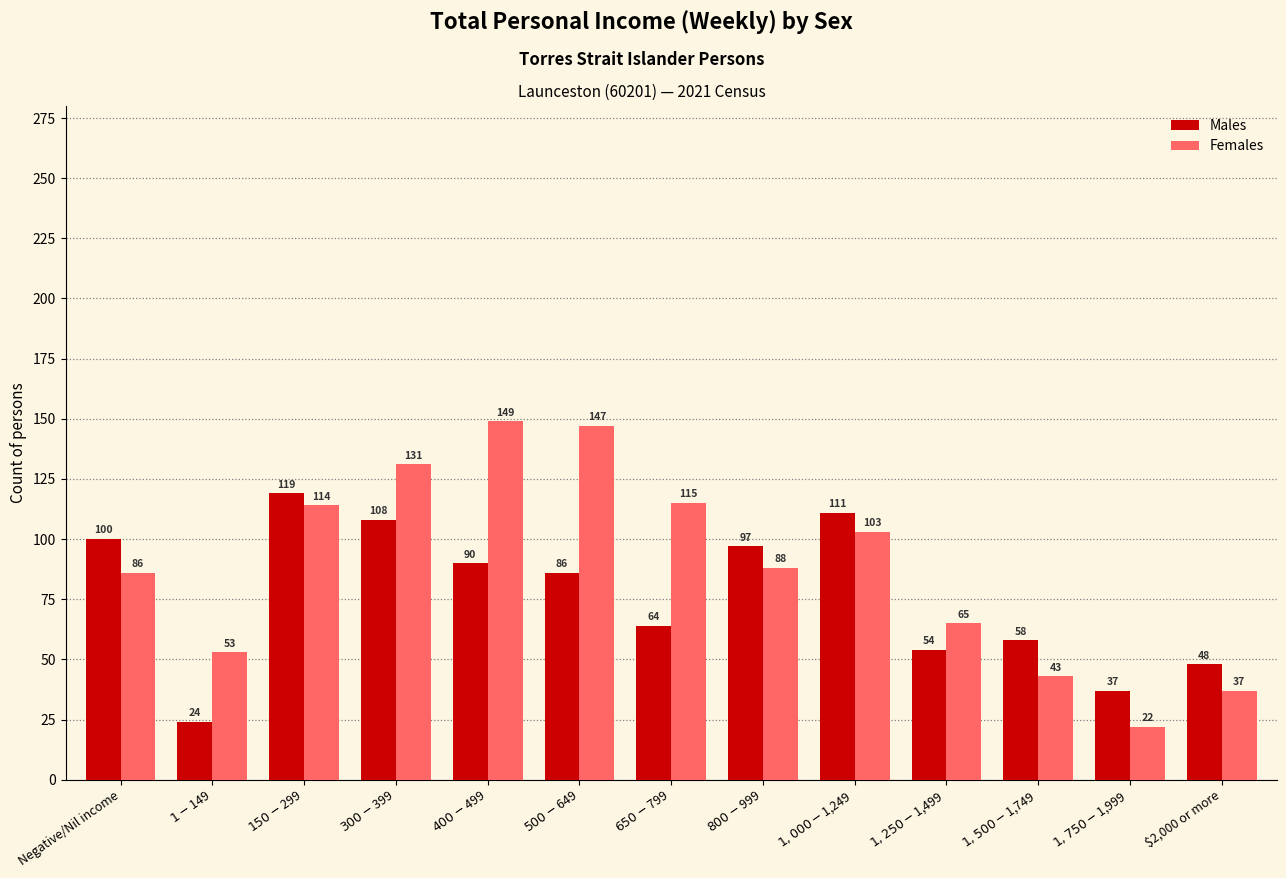

What is the label of the 9th bar from the right?

$400-$499